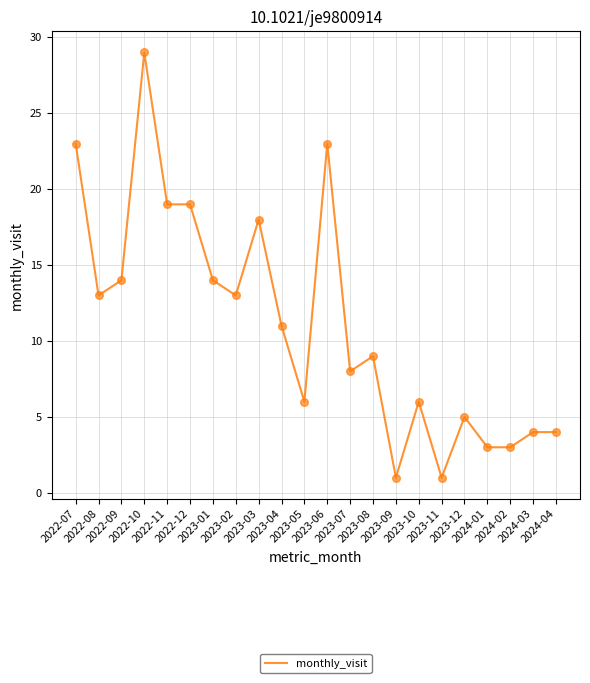

Between 2022-10 and 2023-05, which is larger?

2022-10